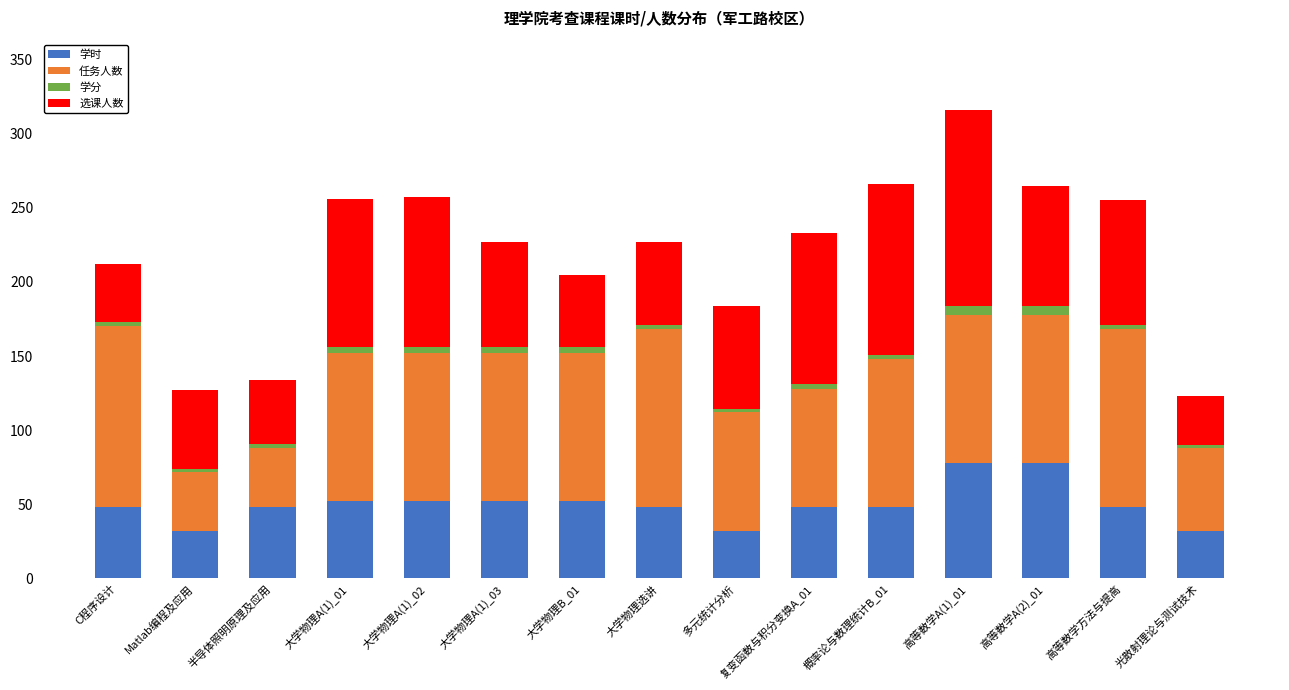

At which category is the sum across all series the highest?

高等数学A(1)_01